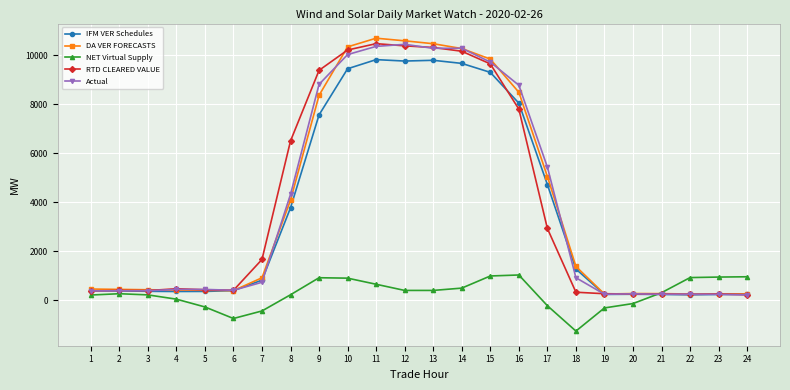

Which category has the lowest value across all series?

18